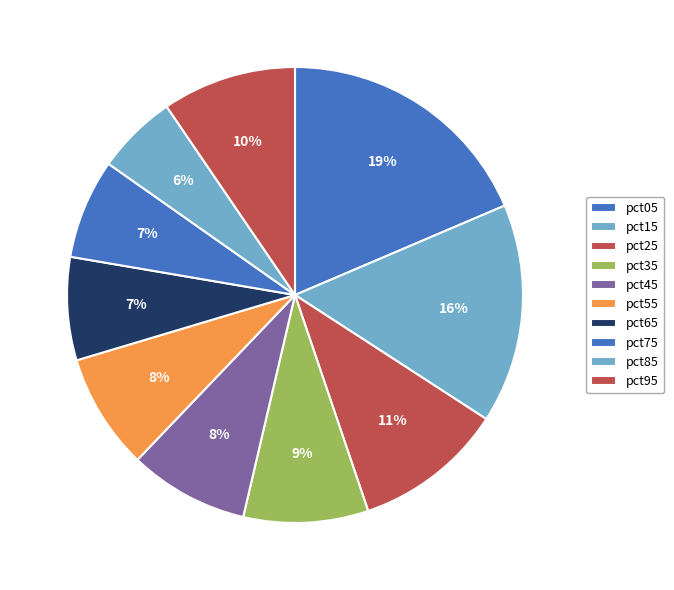

How many slices are in this pie chart?

10